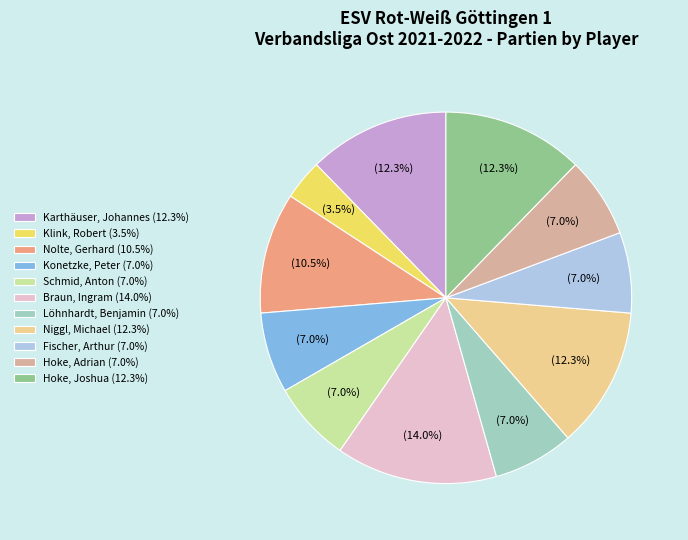

Is it true that Niggl, Michael is 12% of the pie?

True